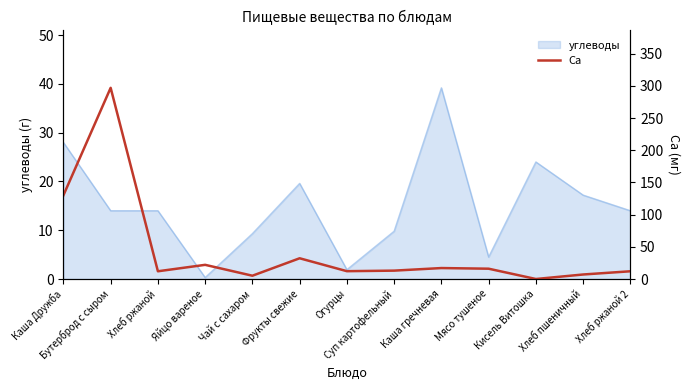

The углеводы series shows 17.2 at Хлеб пшеничный. True or false?

True